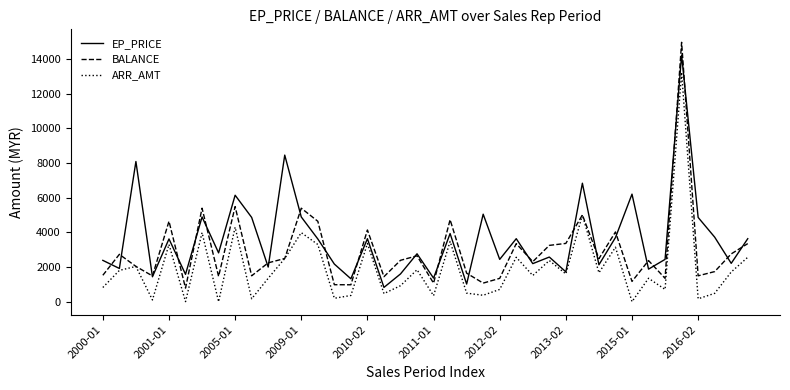

Which series has the widest spread of values?

BALANCE